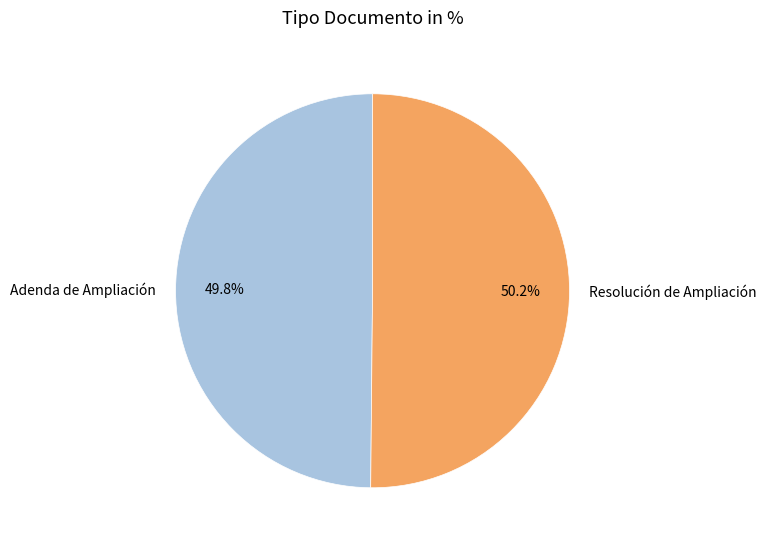

How many segments does this pie chart have?

2